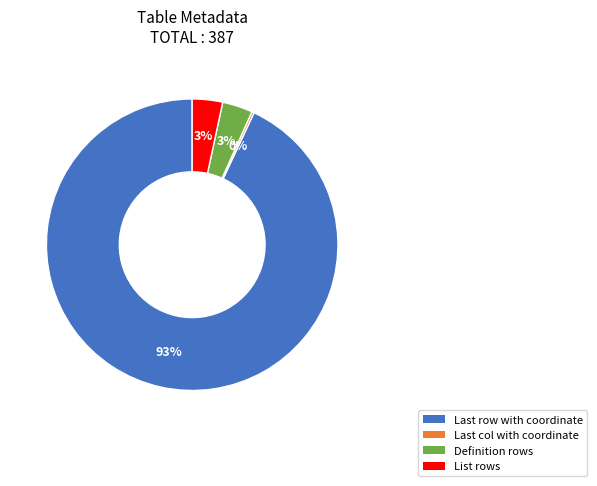

To the nearest percent, what percentage of the pie is List rows?

3%